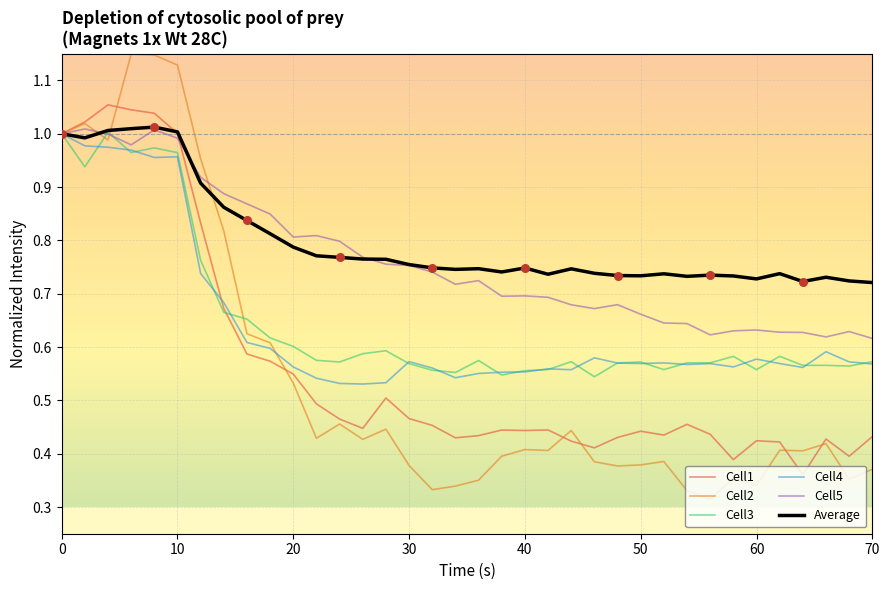

Which series has the largest range (max minus min)?

Cell2